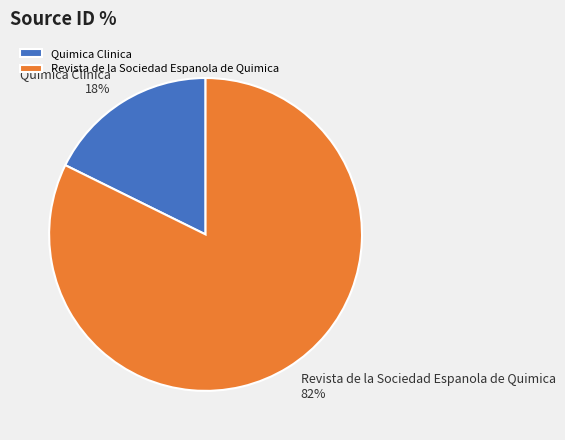

To the nearest percent, what is the average slice percentage?

50%